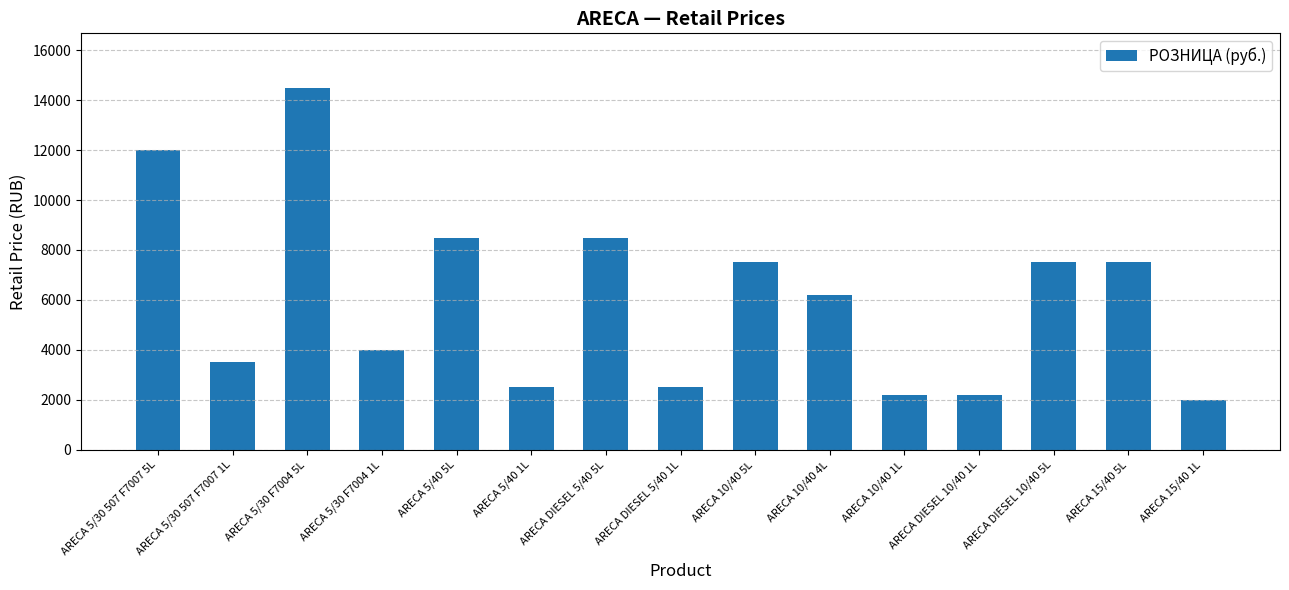

What is the difference between the maximum and second lowest values?

12300